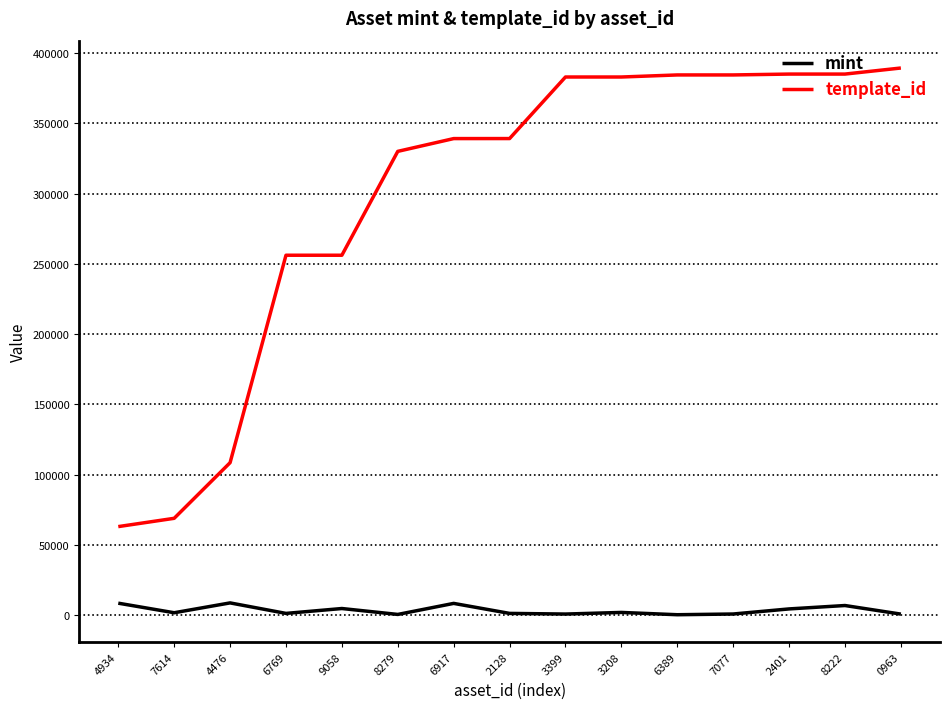

True or false: mint and template_id cross at least once.

False